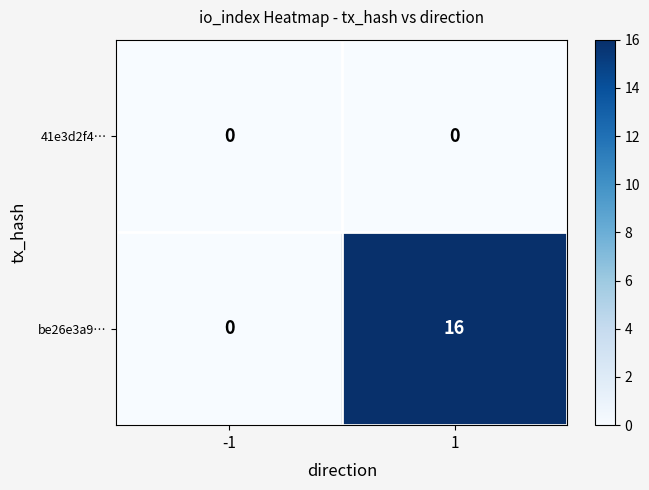

Reading left to right, what are all the values shown in this chart?

41e3d2f4…: 0	0
be26e3a9…: 0	16